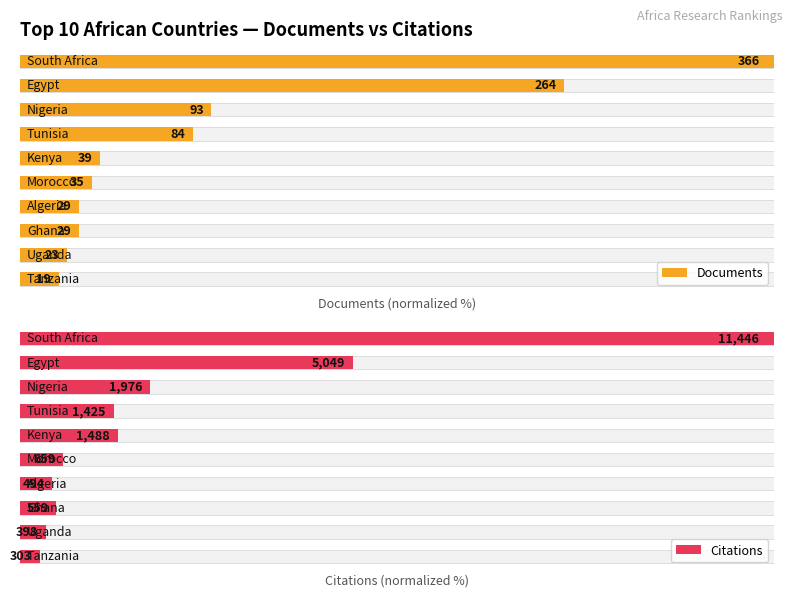

What is the minimum value for Documents?

5.2